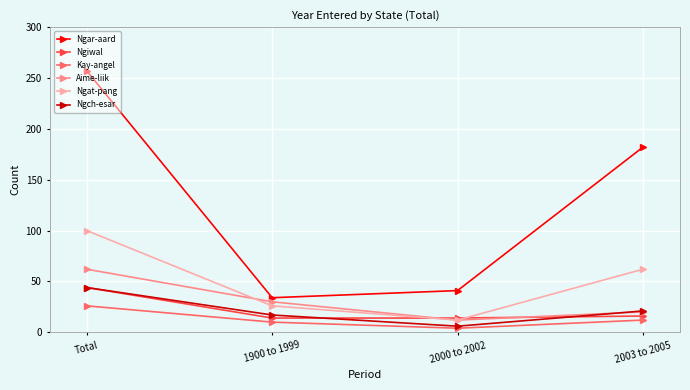

What is the value of the Kay-angel point at the 2nd from the left?

10